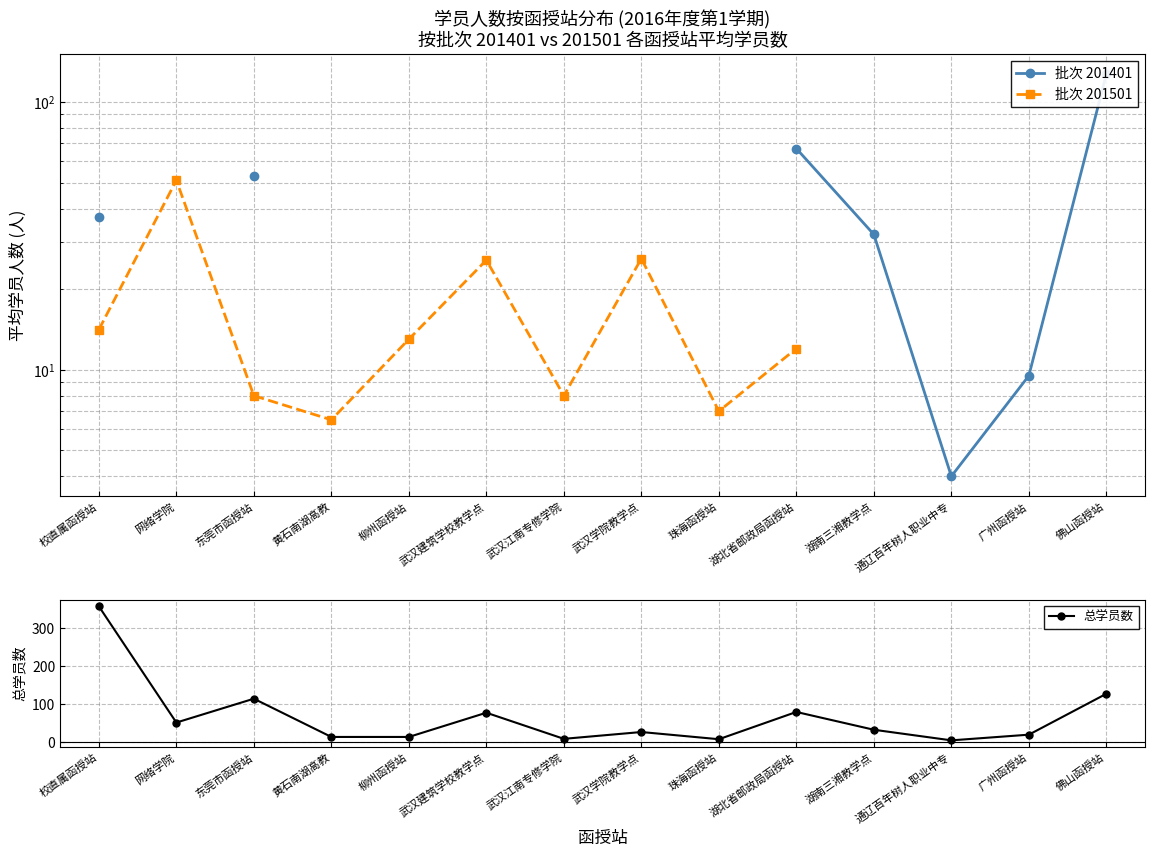

Rank the series at 武汉建筑学校教学点 from lowest to highest value.

批次 201401, 批次 201501, 总学员数